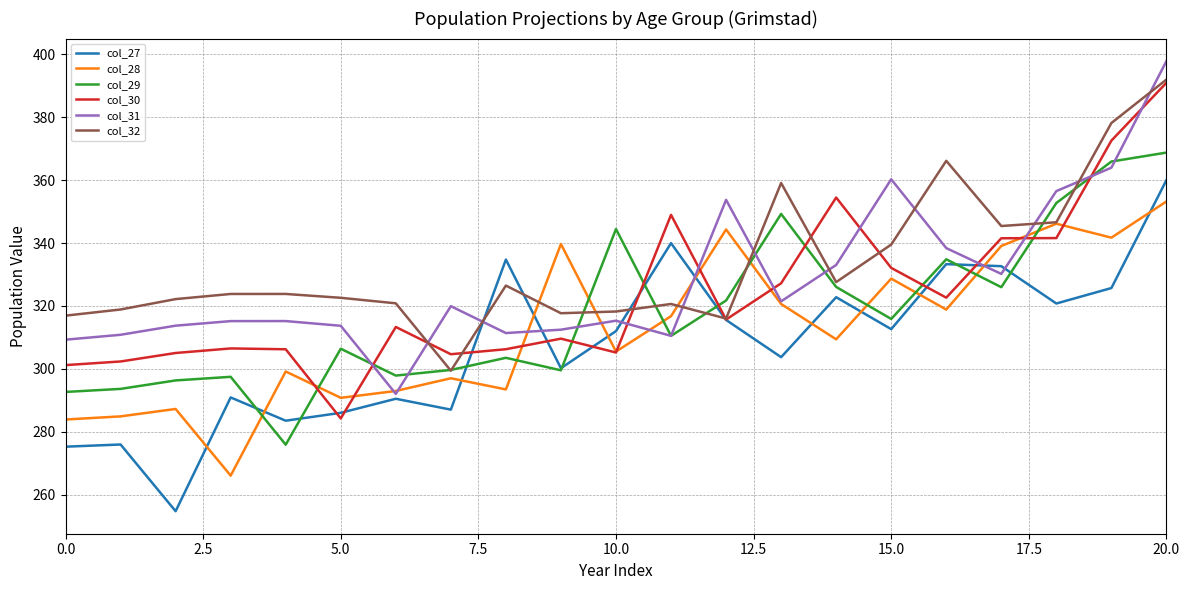

Which series ends up on top after the final intersection of col_30 and col_31?

col_31